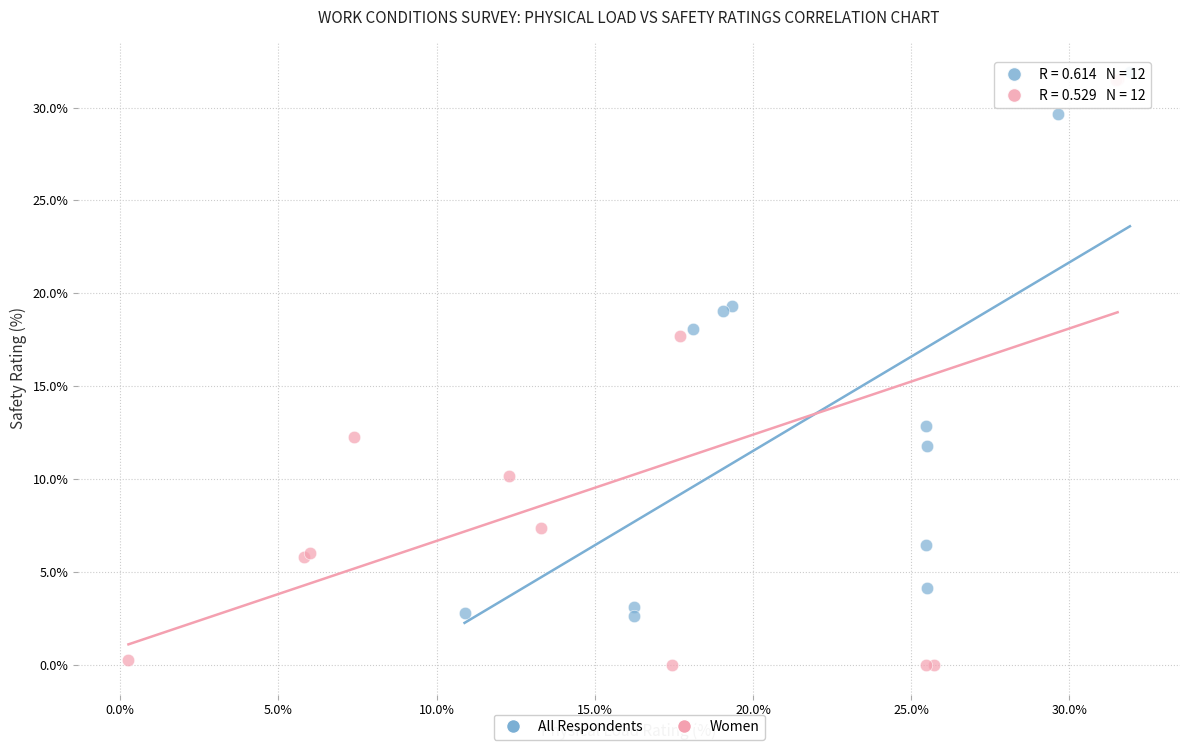

What are all the series names shown in the legend?

All Respondents, Women